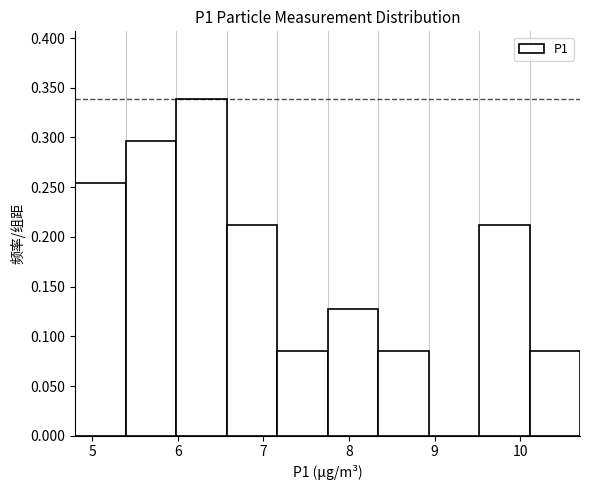

Reading left to right, transcribe this chart: for each bar, give the range it covers on the x-axis and its height. Neither the bar edges nor the heights are printed on the chart, so give them approximately, as read against the axes.

4.80 to 5.39: 0.255
5.39 to 5.98: 0.295
5.98 to 6.57: 0.340
6.57 to 7.16: 0.210
7.16 to 7.75: 0.085
7.75 to 8.34: 0.125
8.34 to 8.93: 0.085
8.93 to 9.52: 0
9.52 to 10.11: 0.210
10.11 to 10.70: 0.085